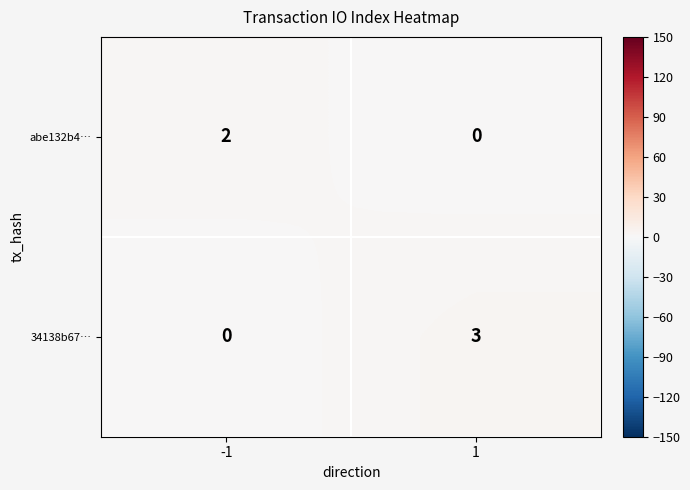

What is the sum of the 34138b67… values at -1 and 1?

3